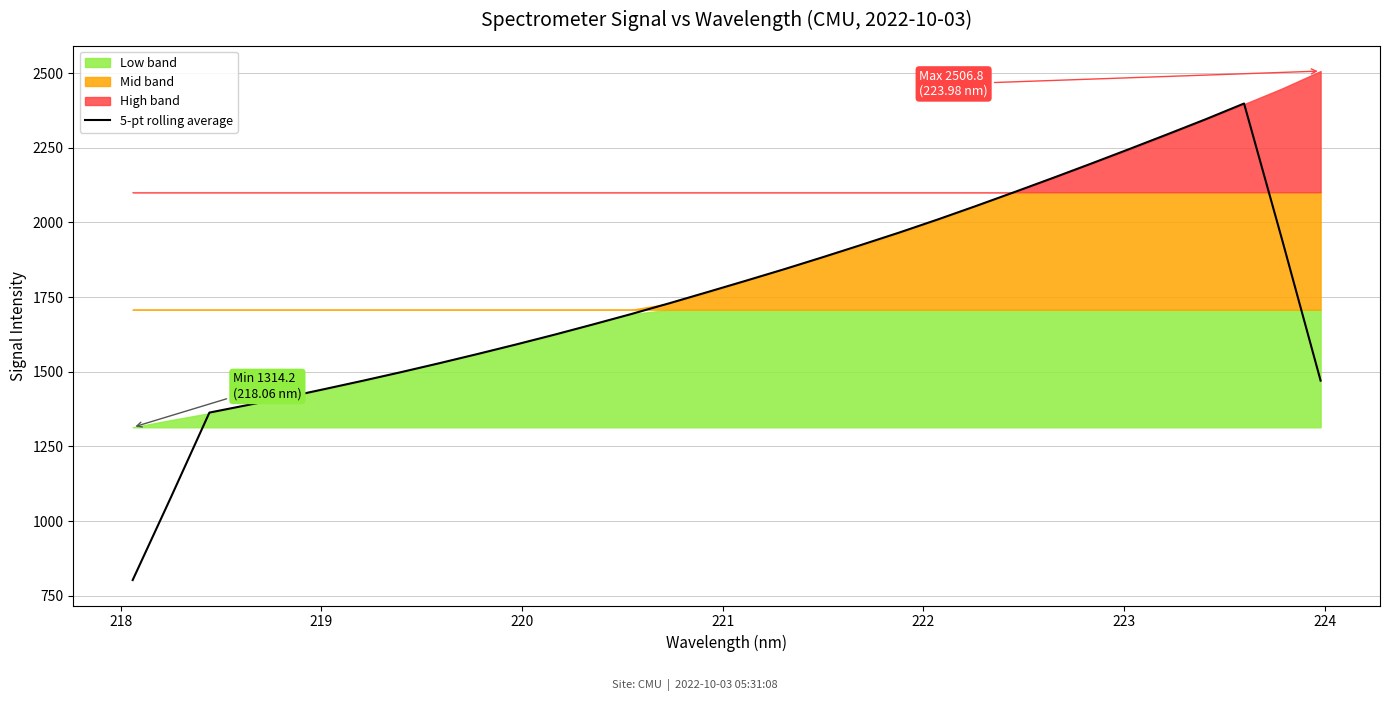

What is the highest value of the 5-pt rolling average series?

2398.1